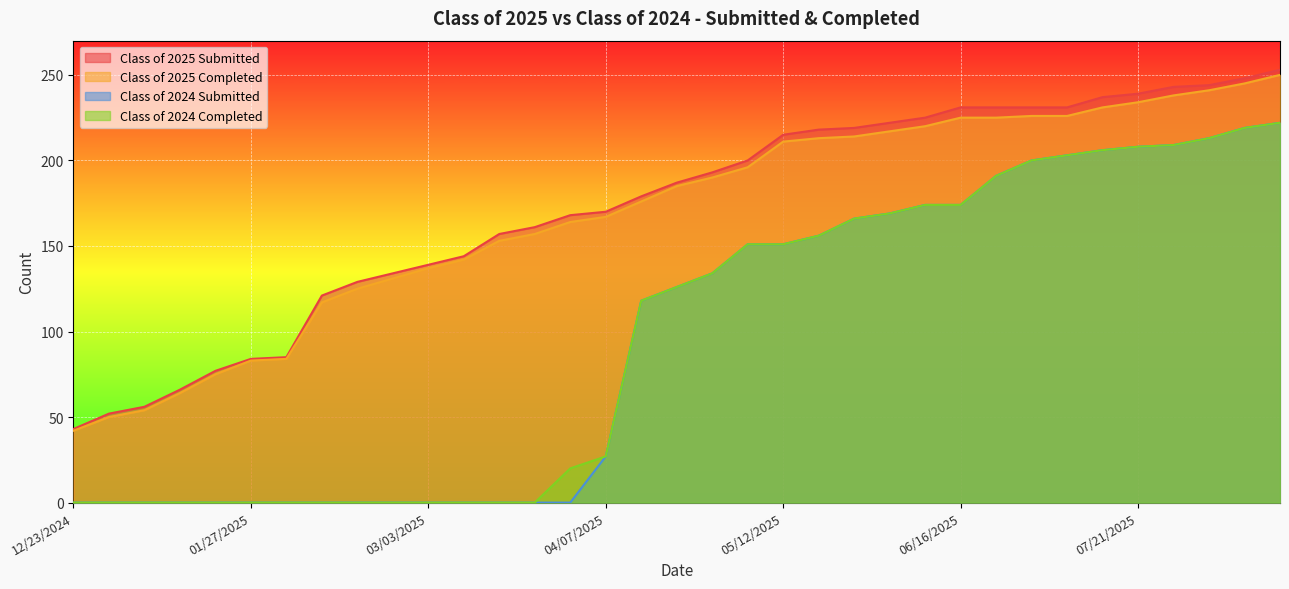

At 05/19/2025, list the series in order from smallest to largest.

Class of 2024 Submitted, Class of 2024 Completed, Class of 2025 Completed, Class of 2025 Submitted